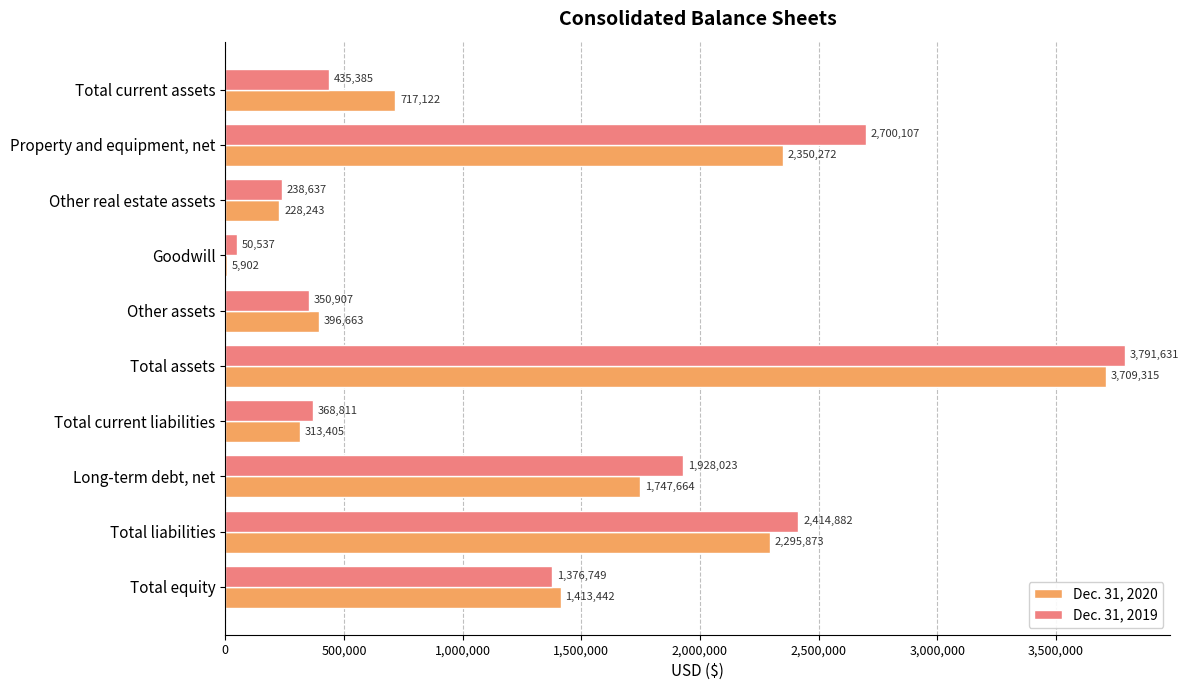

Which series has the largest total across all categories?

Dec. 31, 2019